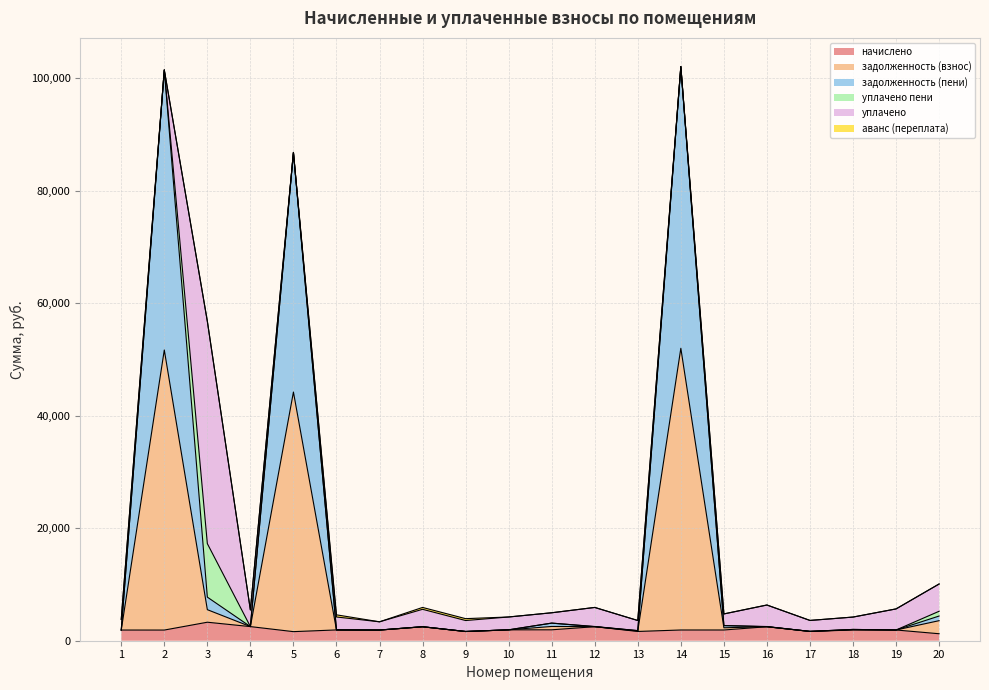

Does the chart have visible grid lines?

Yes